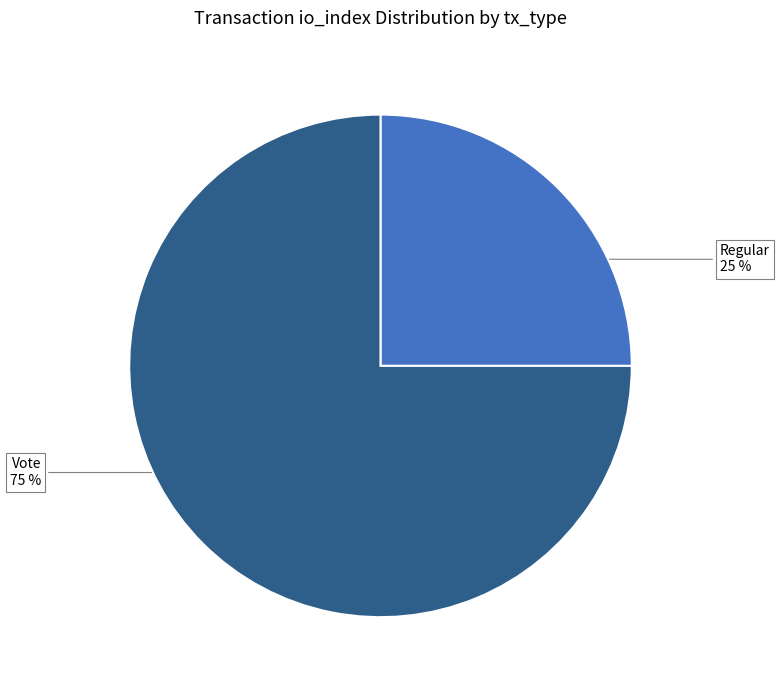

To the nearest percent, what is the average slice percentage?

50%